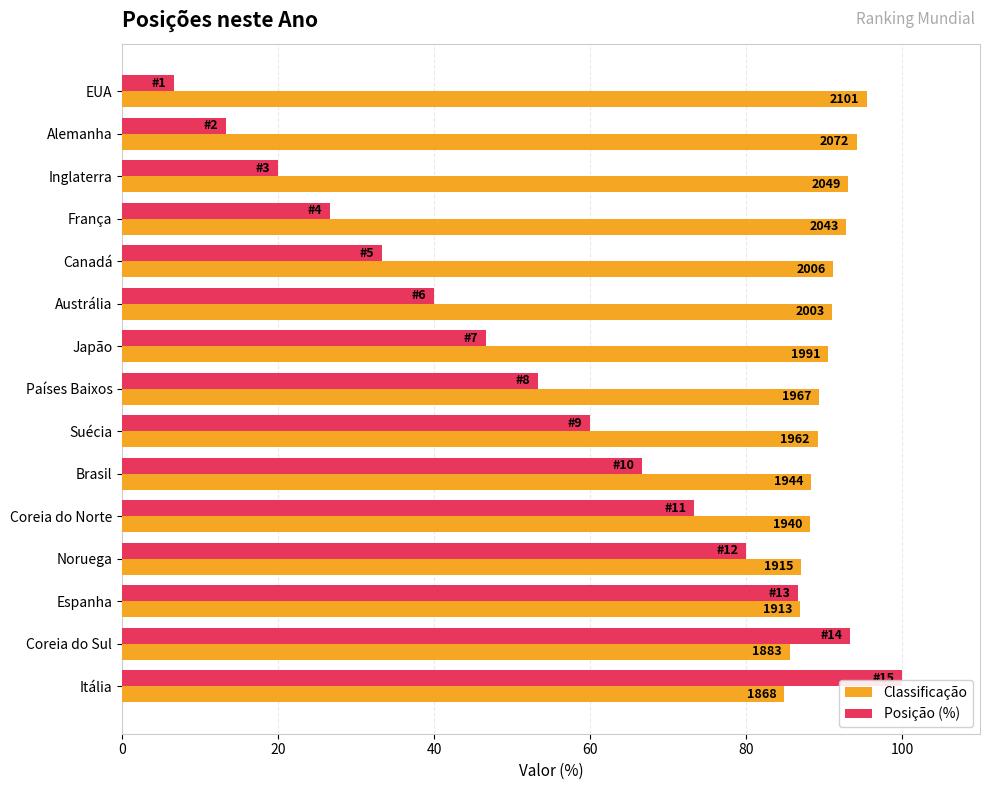

What are all the series names shown in the legend?

Classificação, Posição (%)